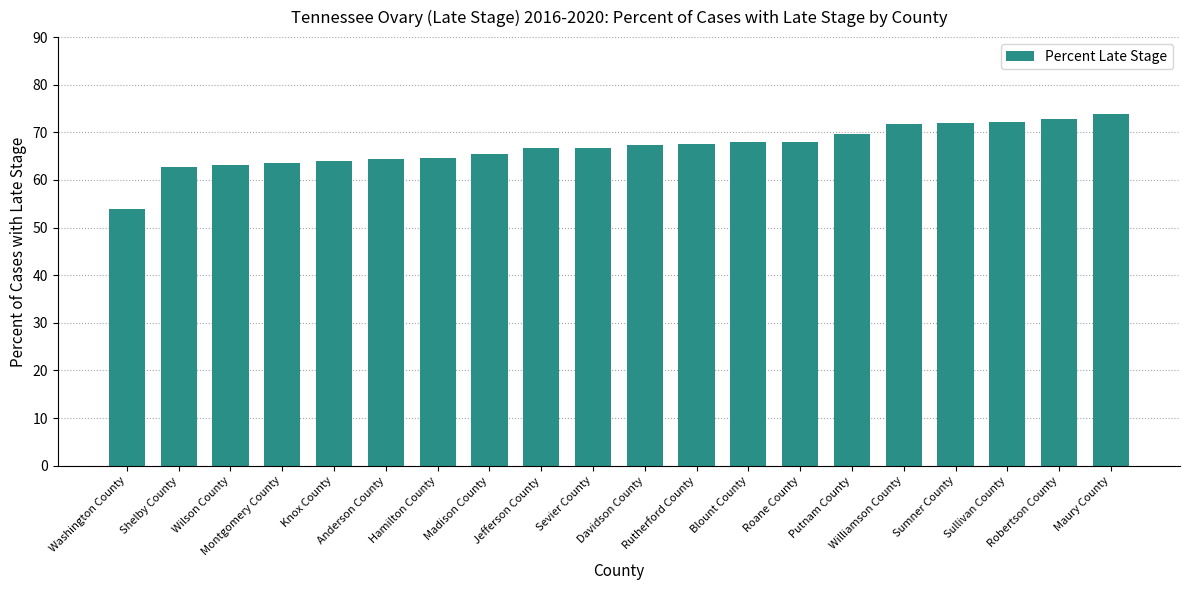

What position from the left is Roane County?

14